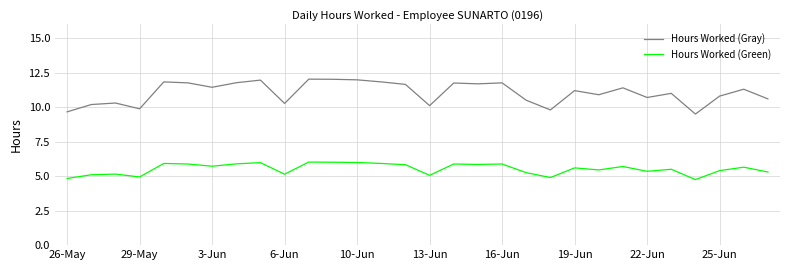

Which series has the largest total across all categories?

Hours Worked (Gray)